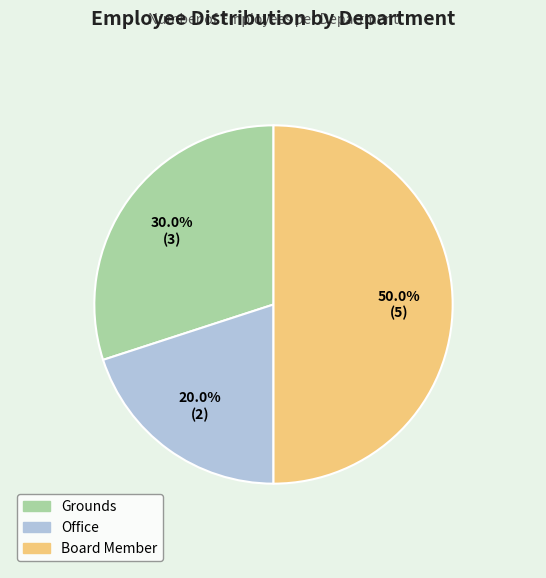

Does Office account for over 50% of the chart?

No